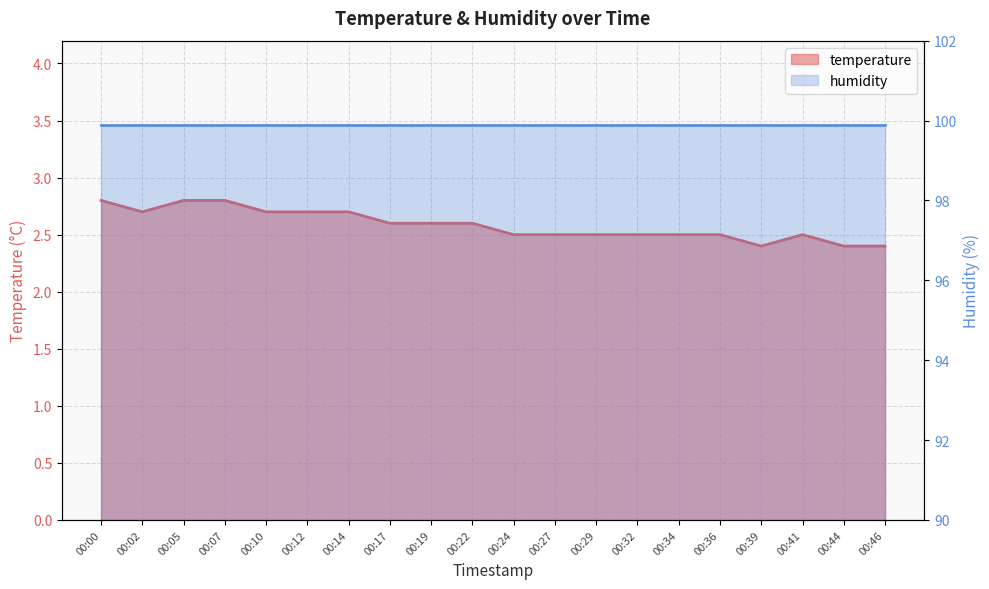

What is the sum of all values?

51.7